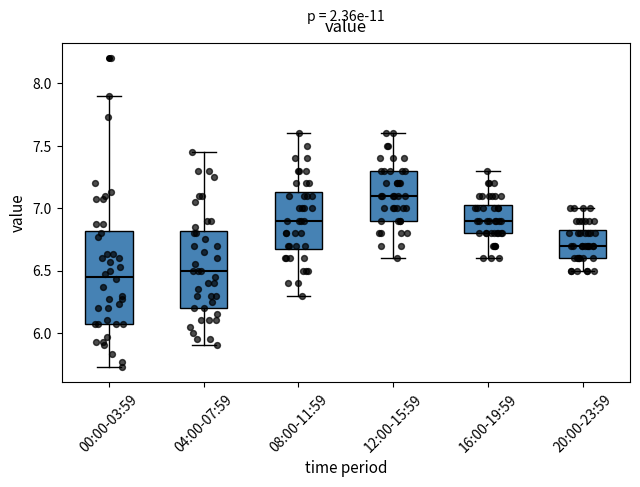

Reading left to right, read every box against the y-axis: the position of its median line, the range the box covers, and the ends of its whiskers. The values are not printed on the chart, so give them approximately, as read against the axis.

00:00-03:59: median 6.45, box 6.05 to 6.80, whiskers 5.75 to 7.90
04:00-07:59: median 6.50, box 6.20 to 6.80, whiskers 5.90 to 7.45
08:00-11:59: median 6.90, box 6.70 to 7.15, whiskers 6.30 to 7.60
12:00-15:59: median 7.10, box 6.90 to 7.30, whiskers 6.60 to 7.60
16:00-19:59: median 6.90, box 6.80 to 7.05, whiskers 6.60 to 7.30
20:00-23:59: median 6.70, box 6.60 to 6.85, whiskers 6.50 to 7.00